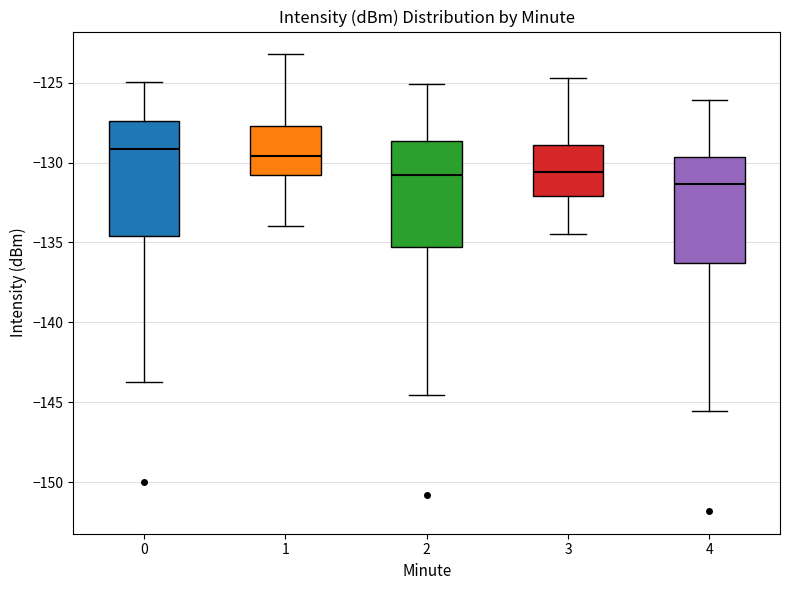

Where is the lower edge of the box at x = 1 on the y-axis? The values are not printed on the chart, so give them approximately, as read against the axis.

-131.0